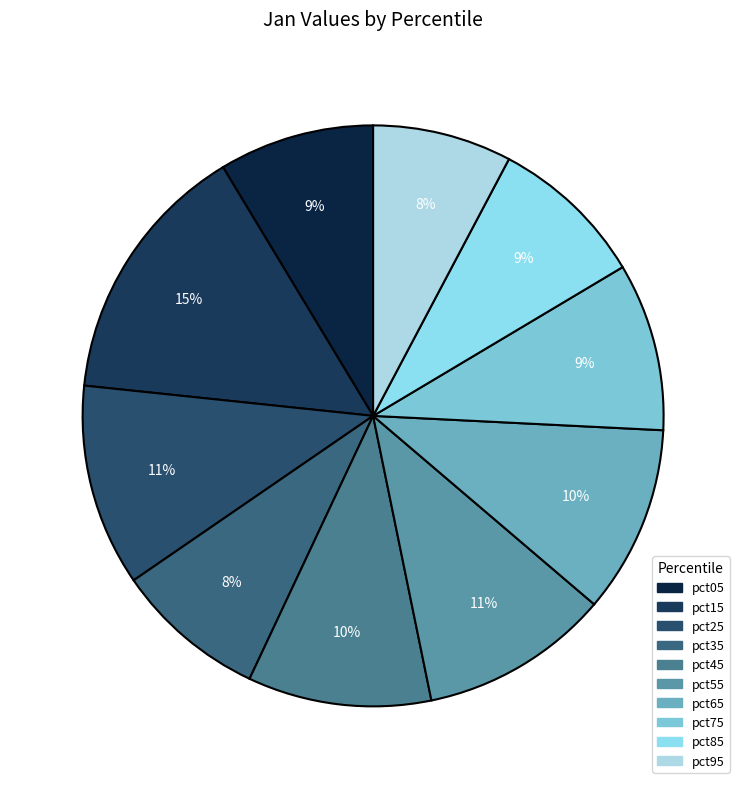

What is the change in value from pct25 to pct85?

-0.1